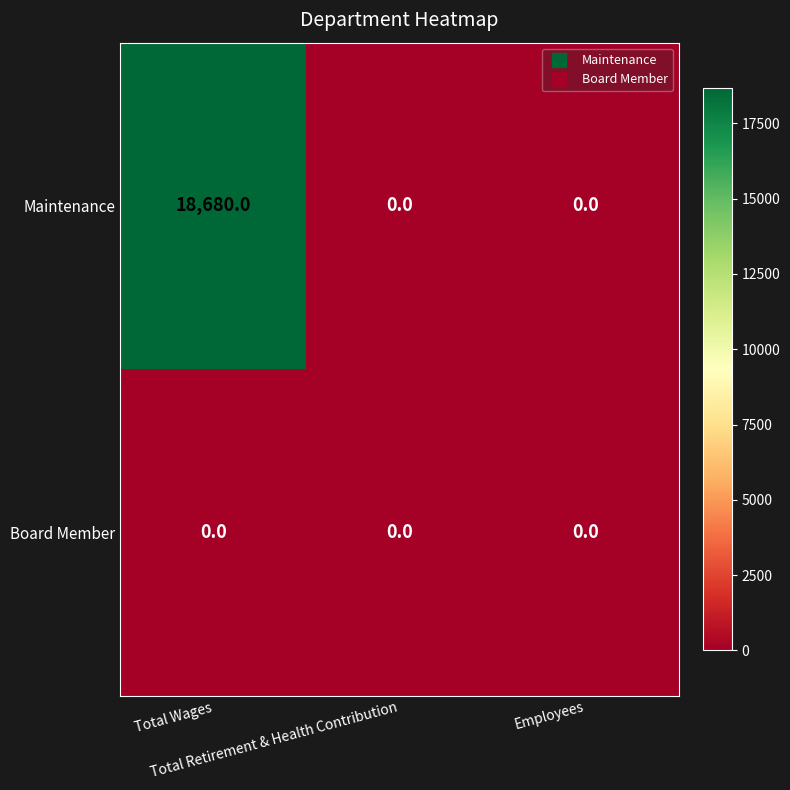

What is the maximum value for Maintenance?

18680